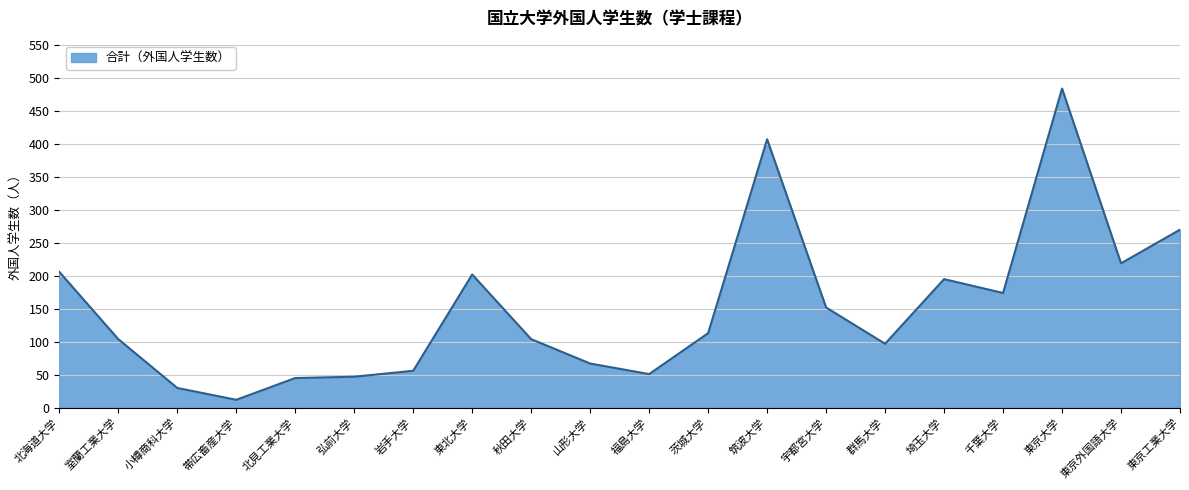

Which has a higher value, 埼玉大学 or 小樽商科大学?

埼玉大学